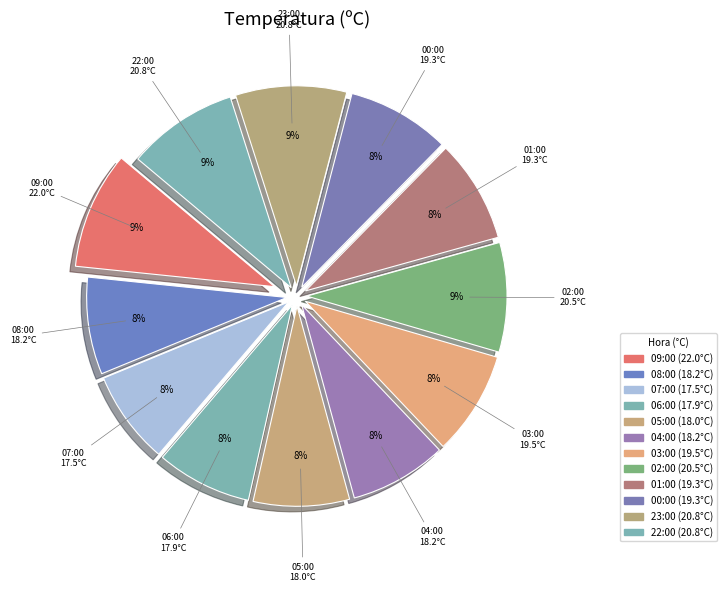

Count the number of slices in the pie.

12